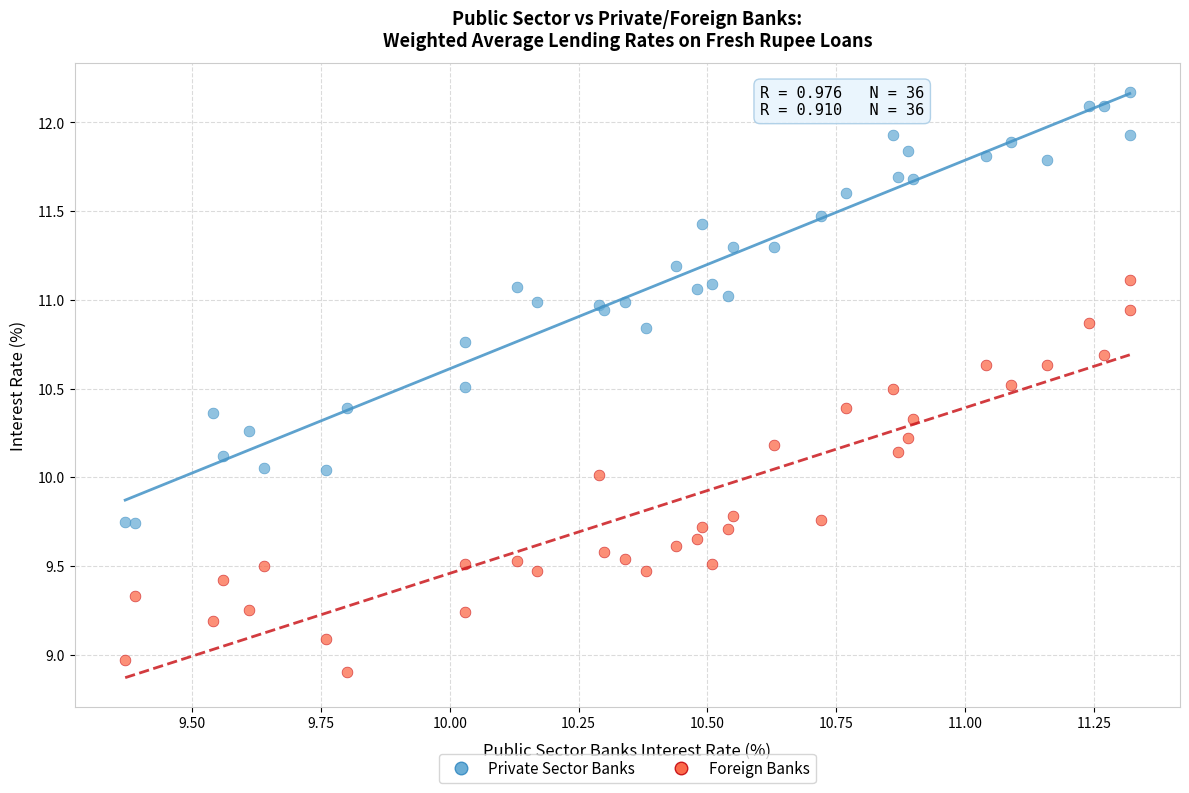

What is the X range (max minus min) for the scatter plot?

2.0